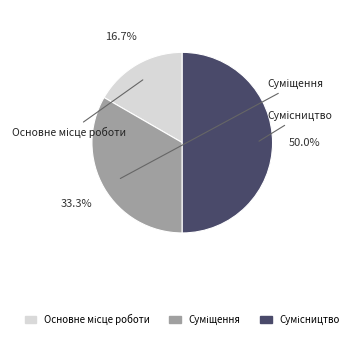

How many slices are in this pie chart?

3